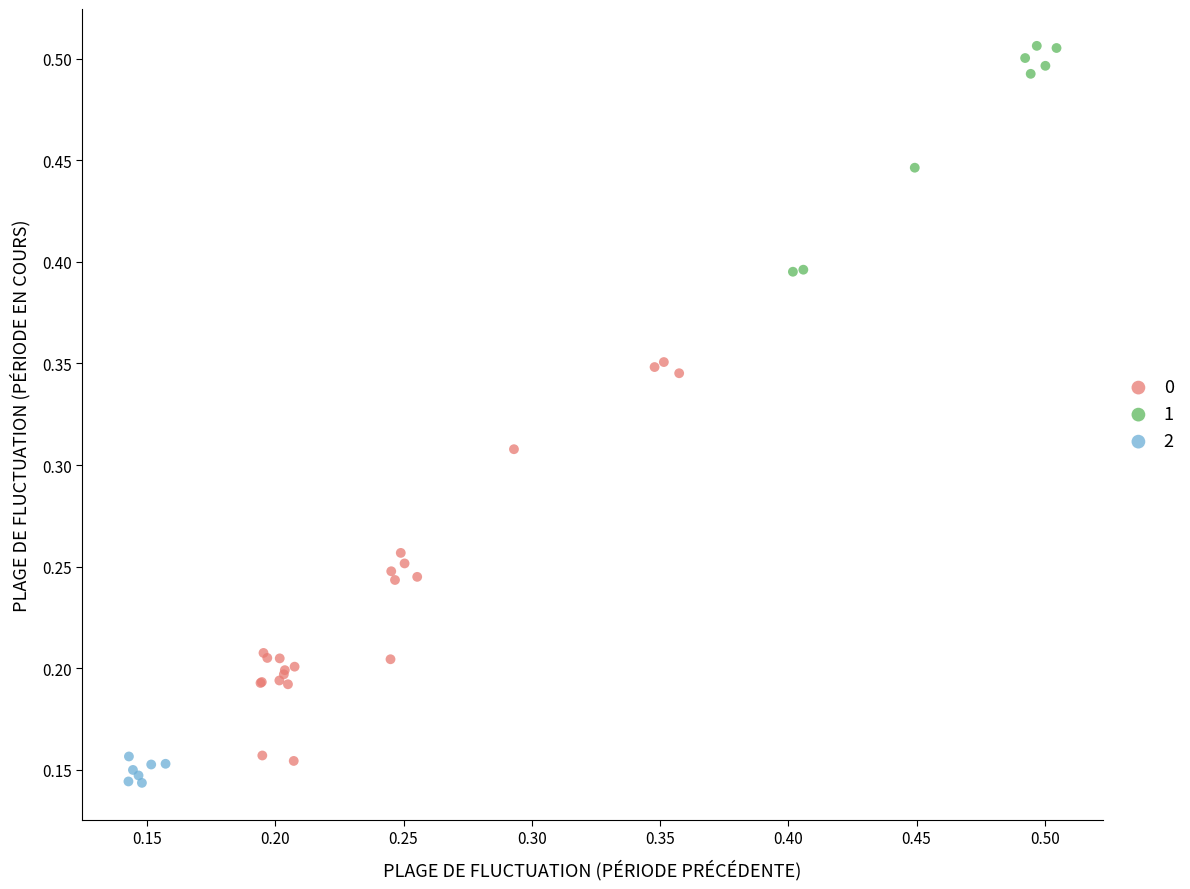

Which series contains the lowest Y value?

2